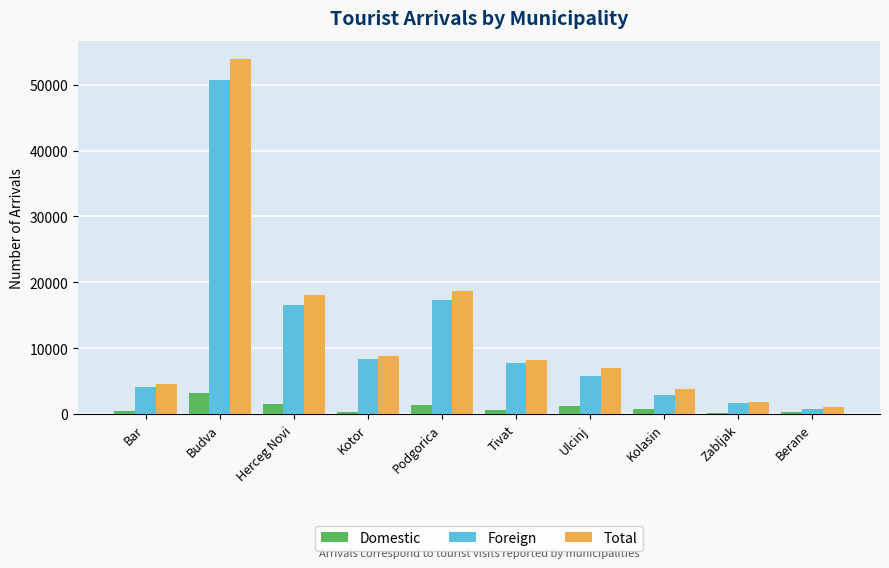

What is the approximate value of Domestic at Herceg Novi, to the nearest 50?

1500